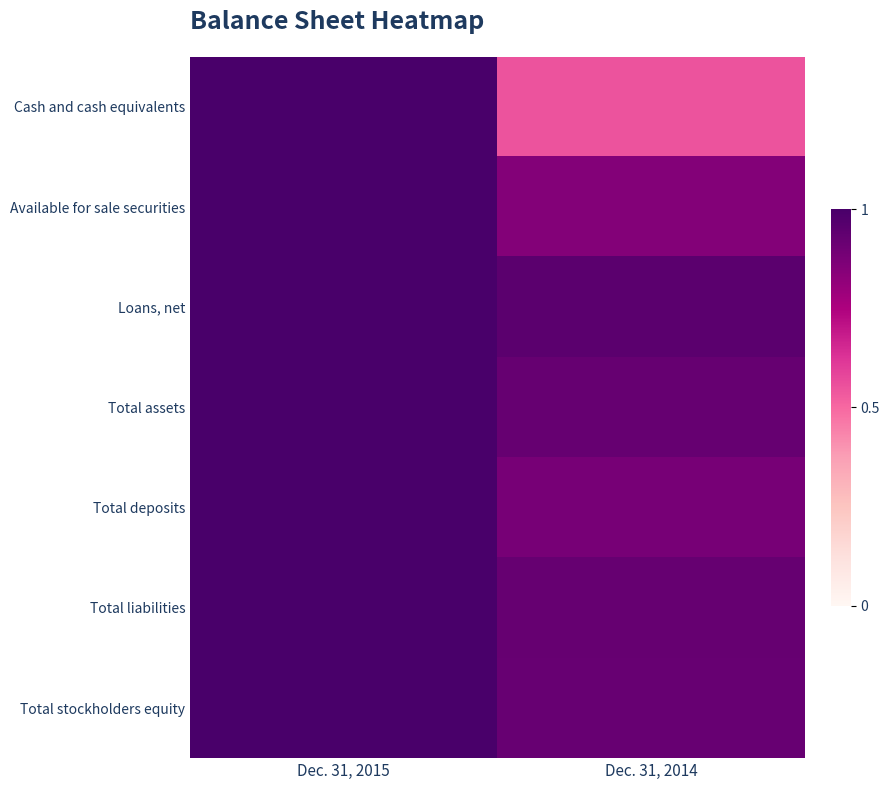

Between Dec. 31, 2015 and Dec. 31, 2014, which series saw the biggest shift?

Cash and cash equivalents